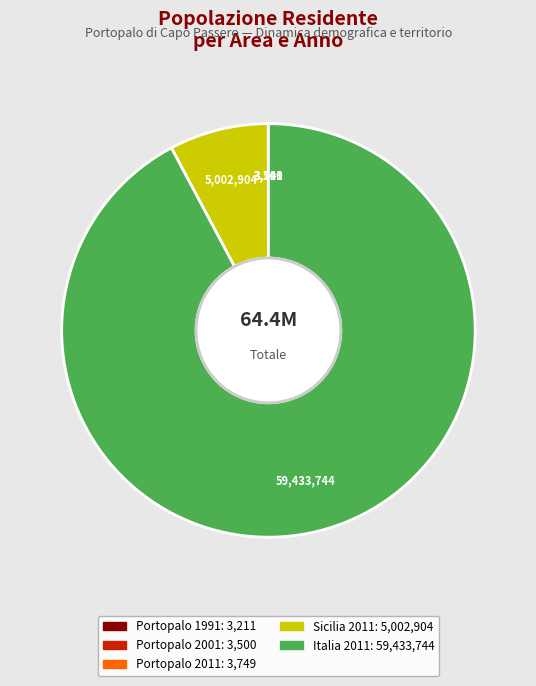

What is the largest slice in the pie chart?

Italia 2011